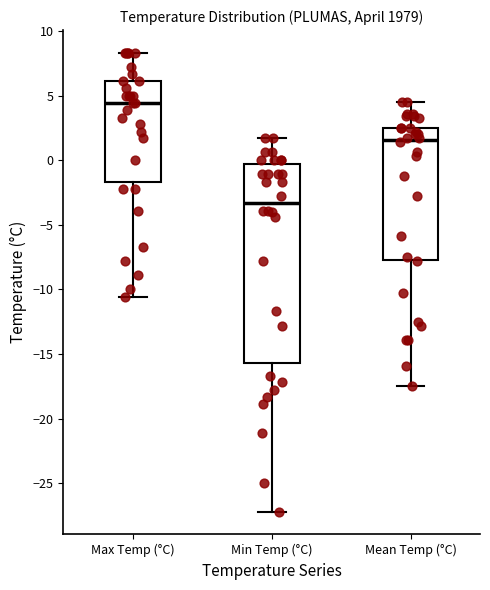

Which box's median line is the highest?

Max Temp (°C)